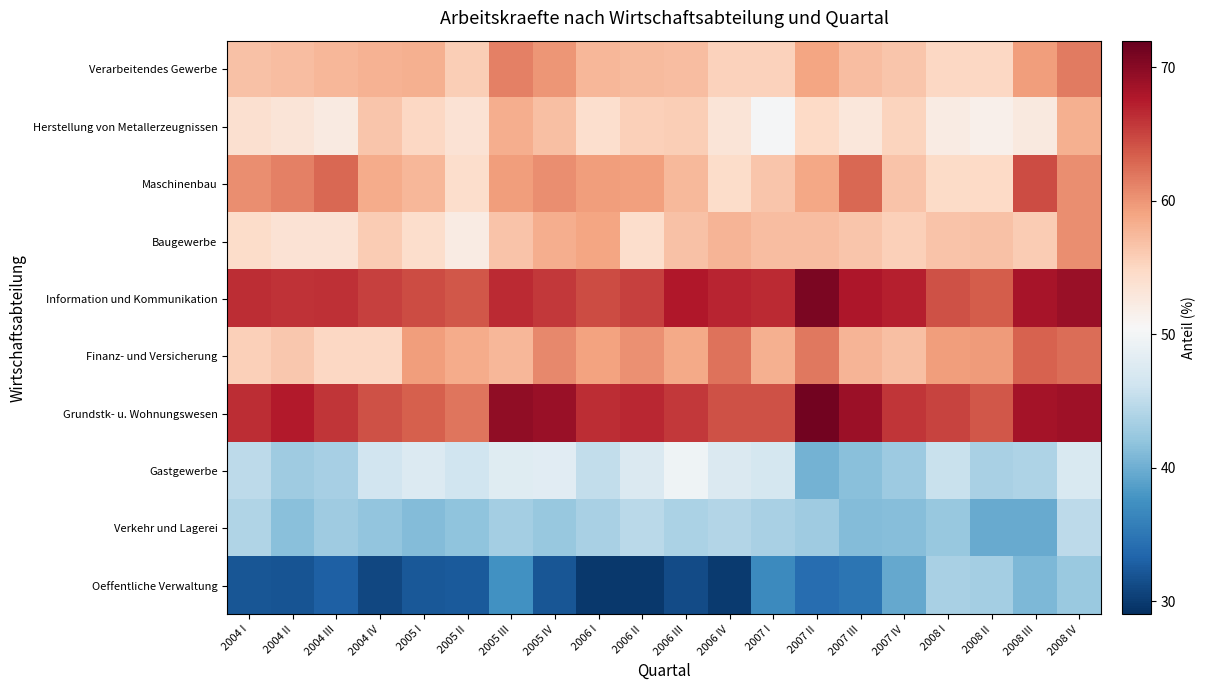

Count the number of categories in the chart.

20